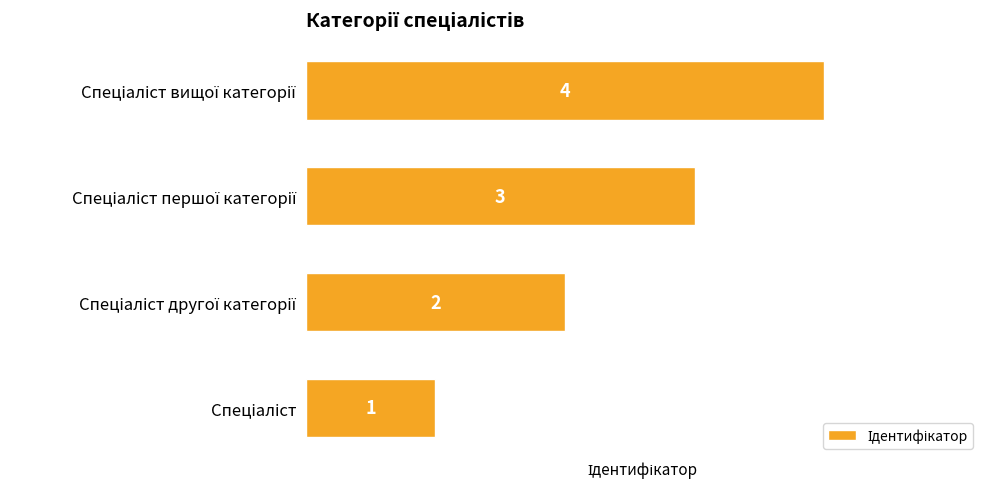

How many data points does each series have?

4